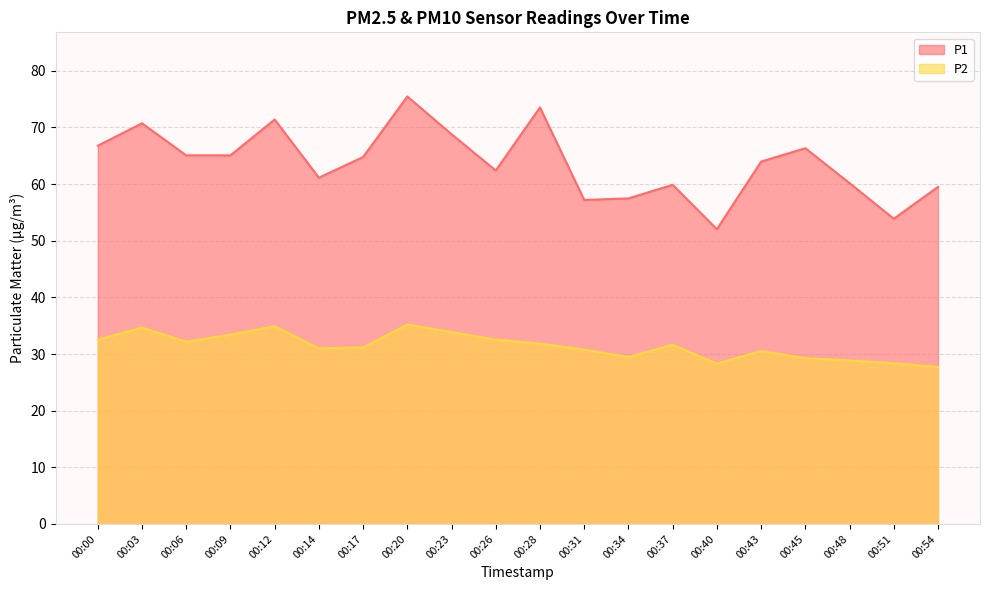

What is the difference between the highest and lowest values at 00:20?

40.3